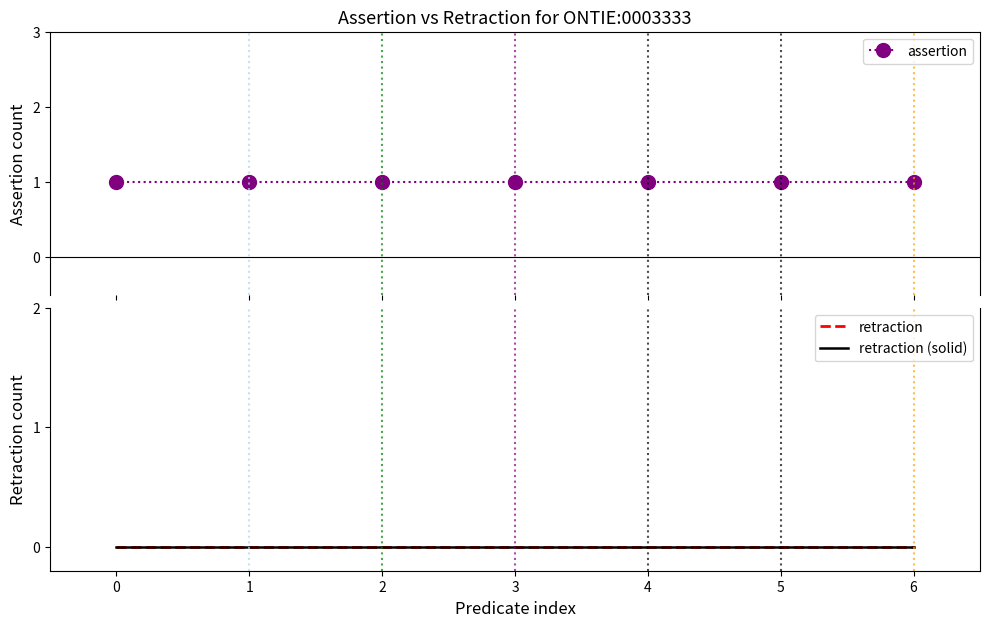

What is the spread (max minus min) of values at 0?

1